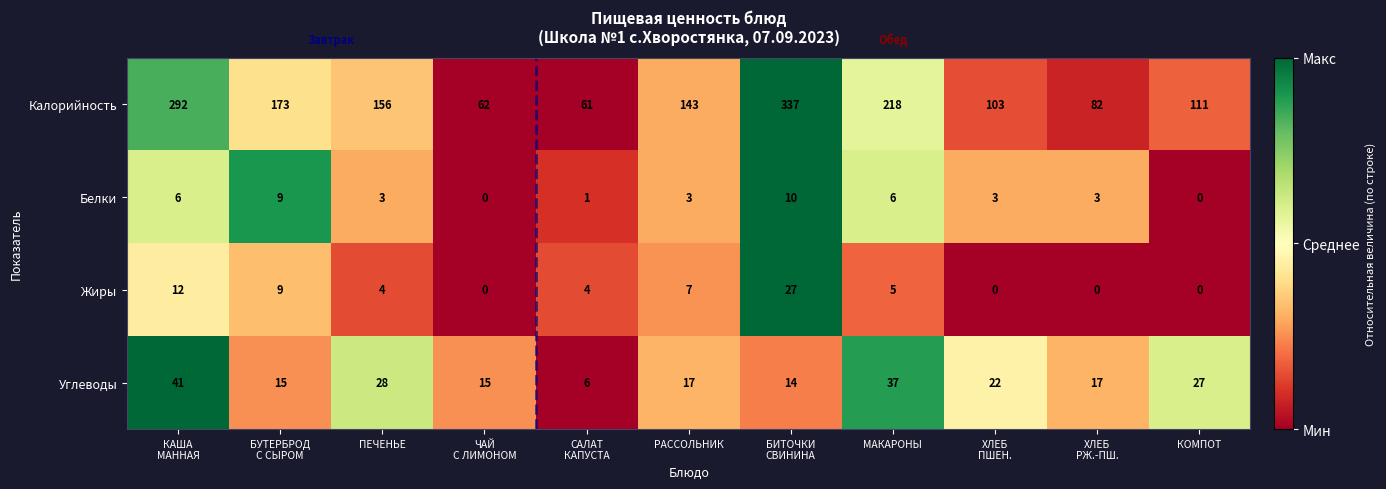

What is the difference between the second highest and second lowest values in the Жиры series?

12